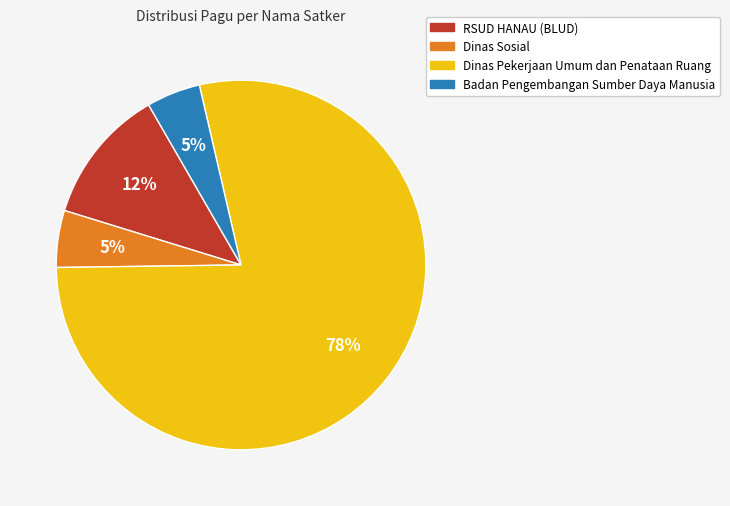

Does any single category account for the majority?

Yes